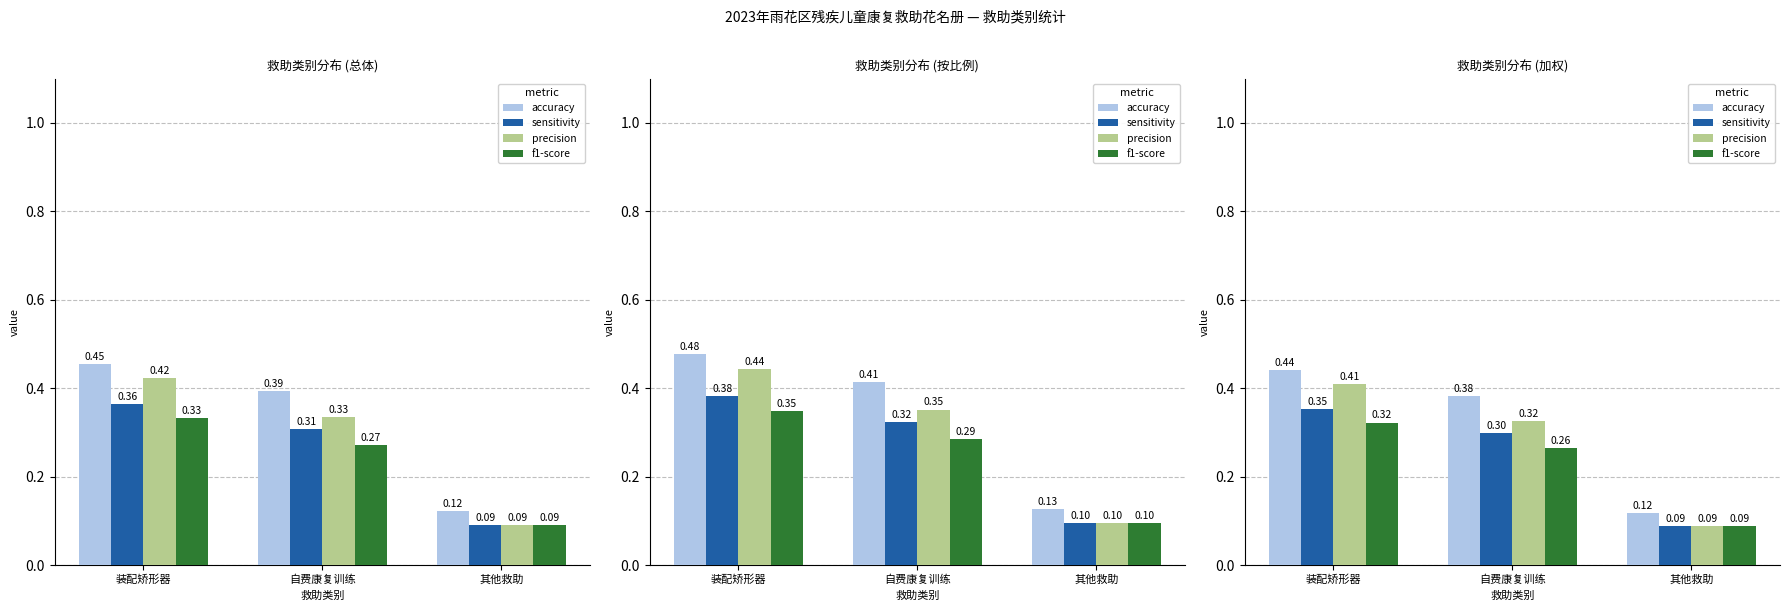

Count the precision values in the range 0 to 1.

3